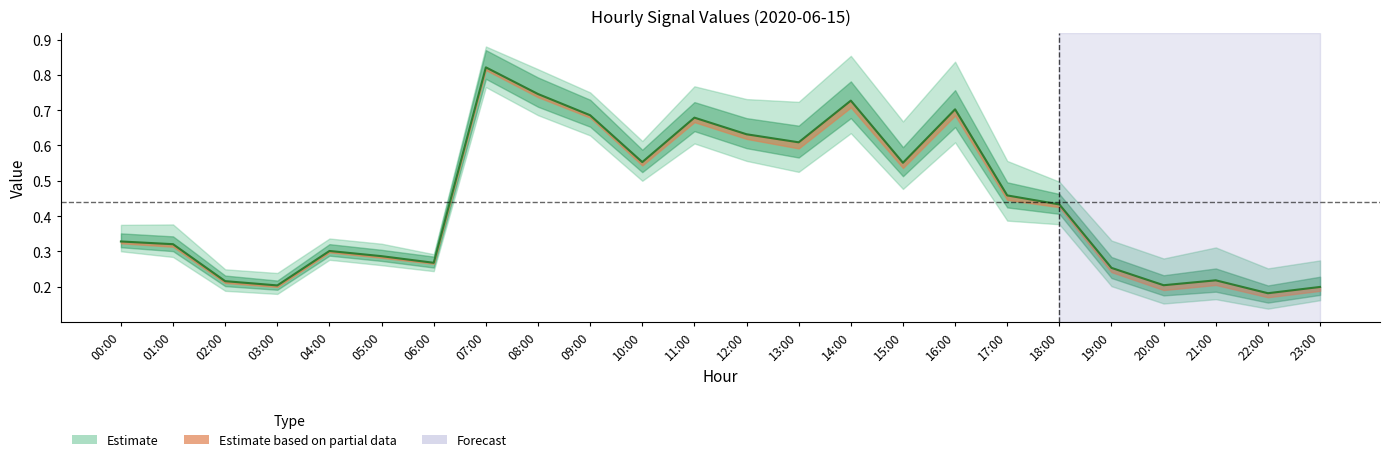

At how many categories does at least one series exceed 0?

24